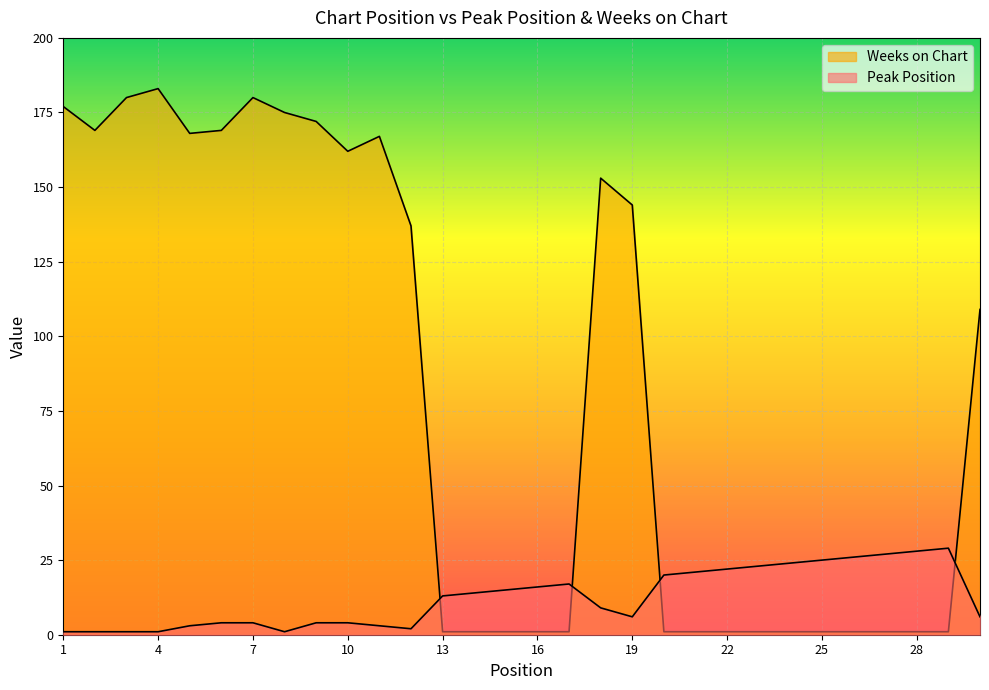

What is the difference between the highest and lowest values at 19?

138